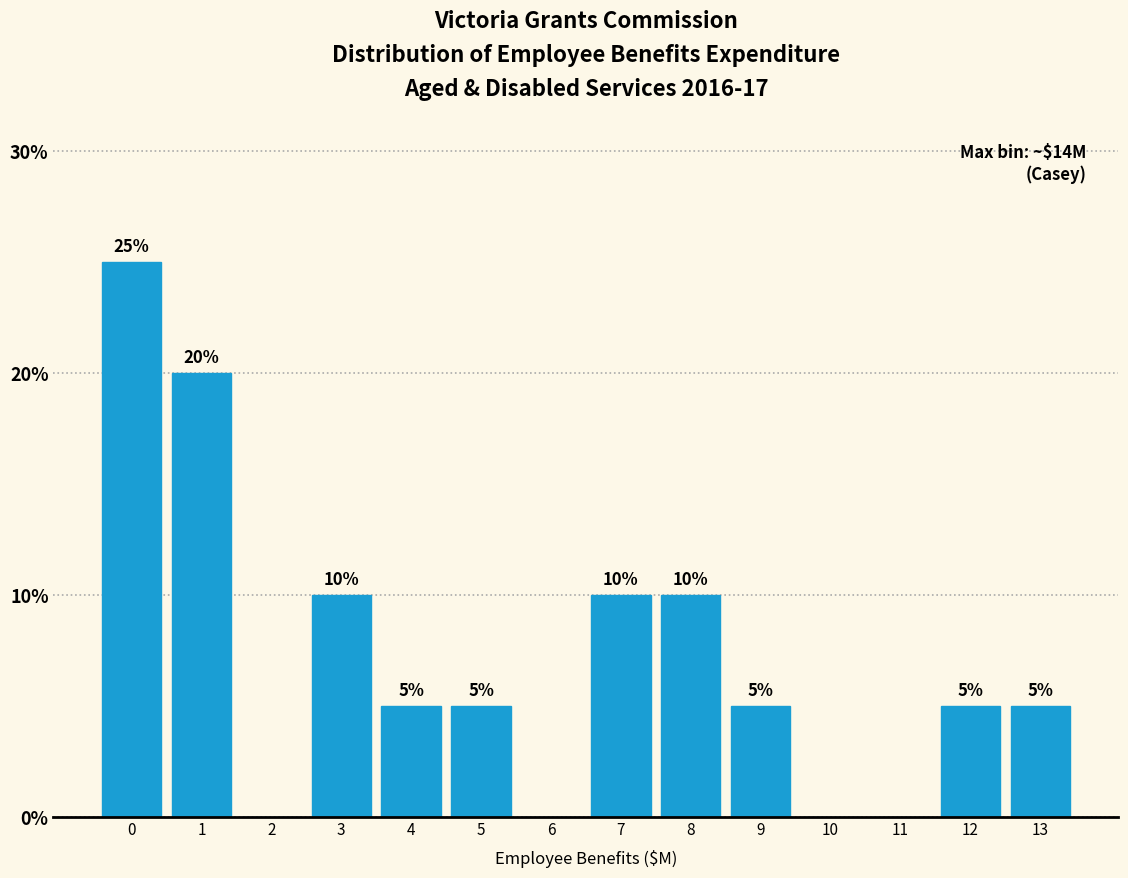

Reading right to left, what are all the values shown in this chart?

13=5	12=5	11=0	10=0	9=5	8=10	7=10	6=0	5=5	4=5	3=10	2=0	1=20	0=25